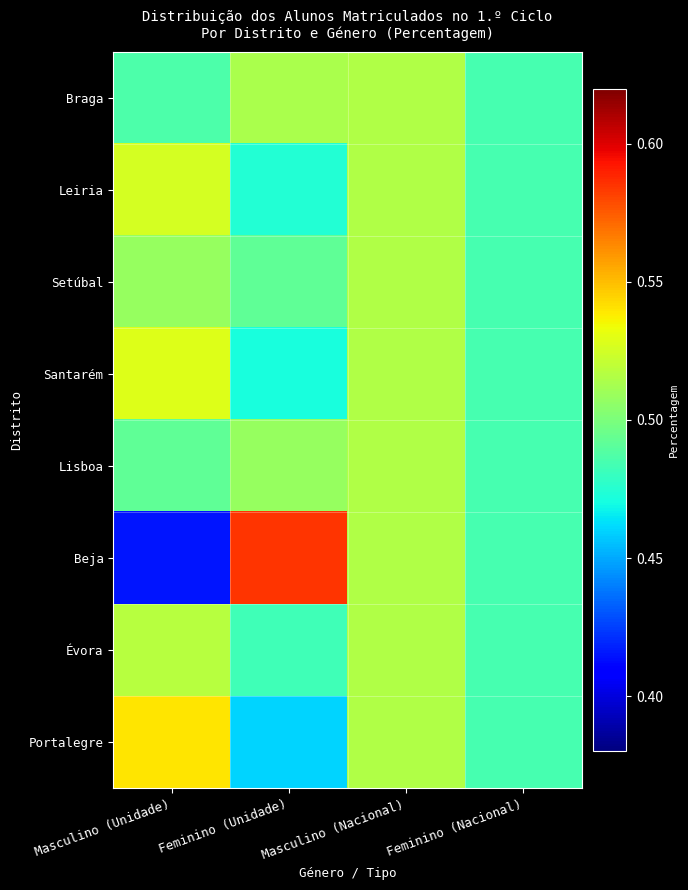

At Masculino (Unidade), list the series in order from smallest to largest.

Beja, Braga, Lisboa, Setúbal, Évora, Leiria, Santarém, Portalegre